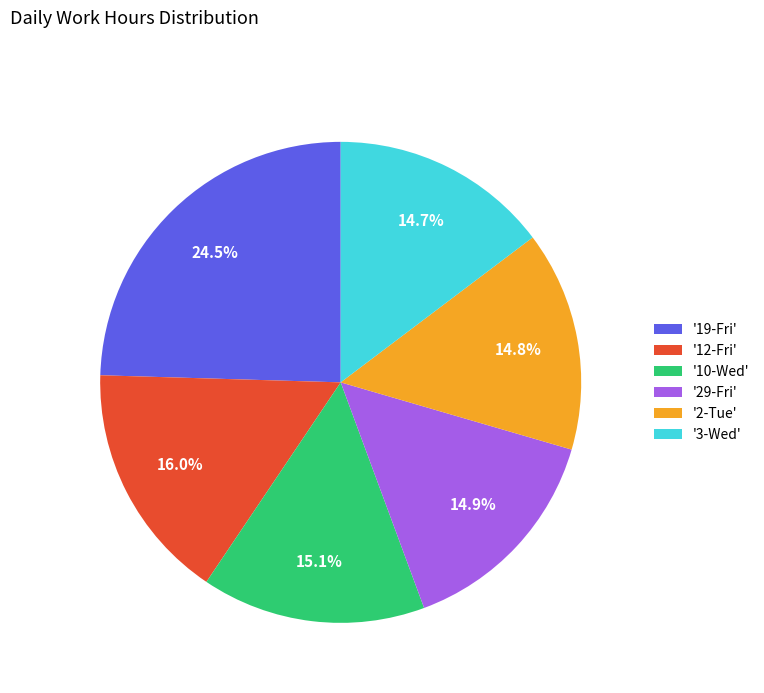

Is there a majority slice in this chart?

No